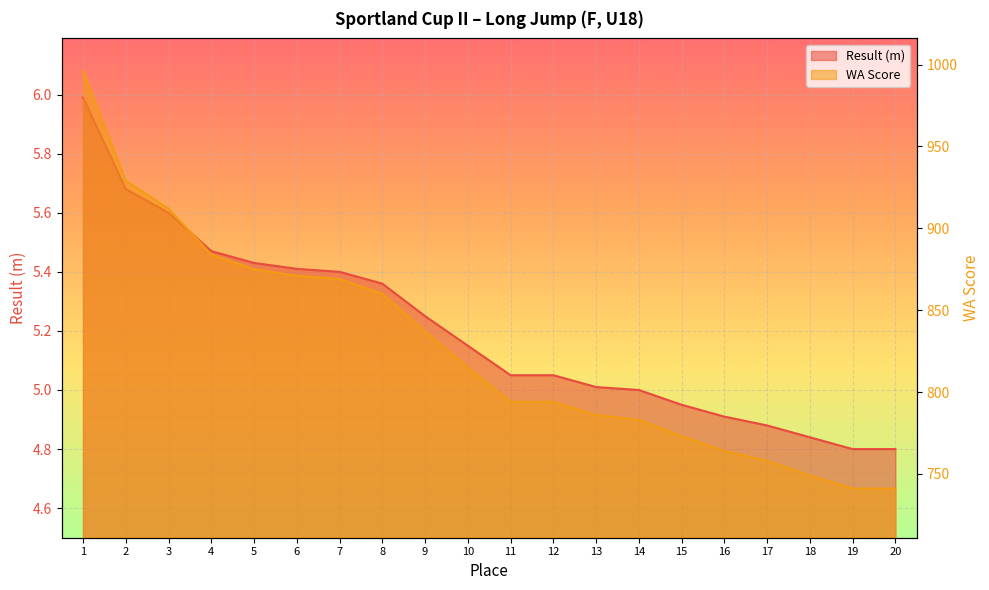

What is the sum of all Result (m) line values?

104.0